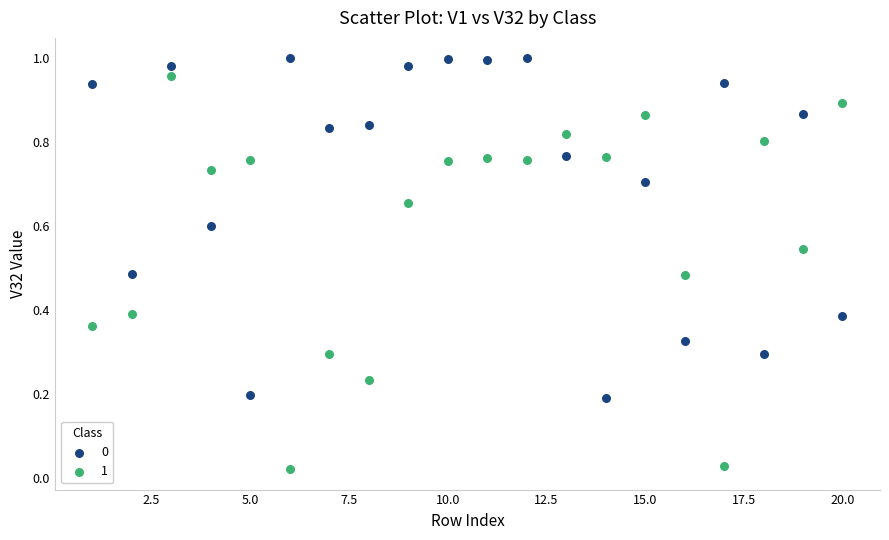

Across all data points, what is the range of X values (max minus min)?

19.0